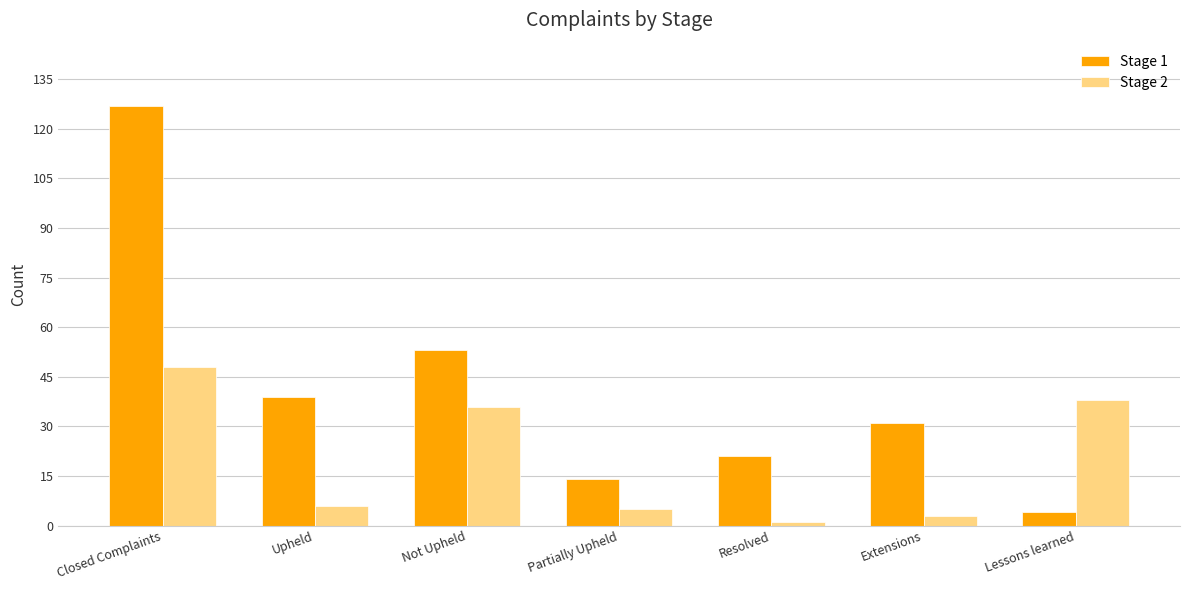

Reading left to right, what are all the values shown in this chart?

Stage 1: Closed Complaints=127	Upheld=39	Not Upheld=53	Partially Upheld=14	Resolved=21	Extensions=31	Lessons learned=4
Stage 2: Closed Complaints=48	Upheld=6	Not Upheld=36	Partially Upheld=5	Resolved=1	Extensions=3	Lessons learned=38